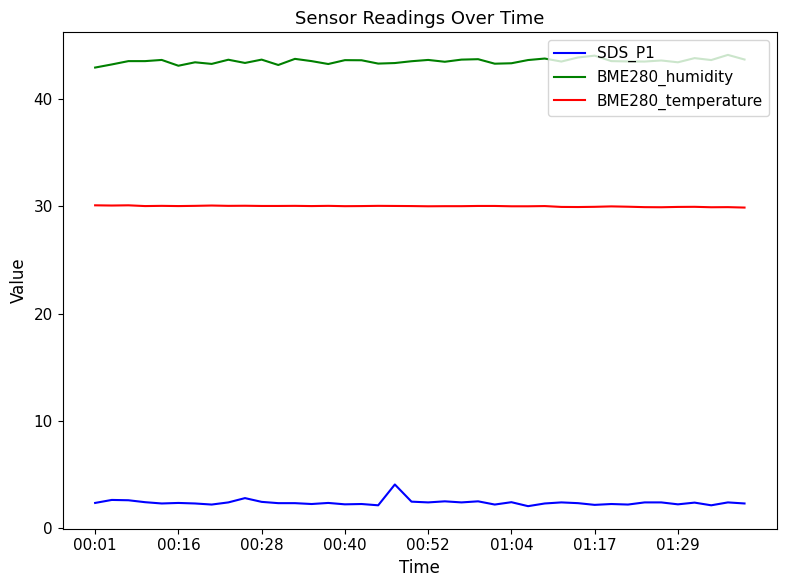

What is the difference between the maximum and minimum values in the BME280_temperature series?

0.2